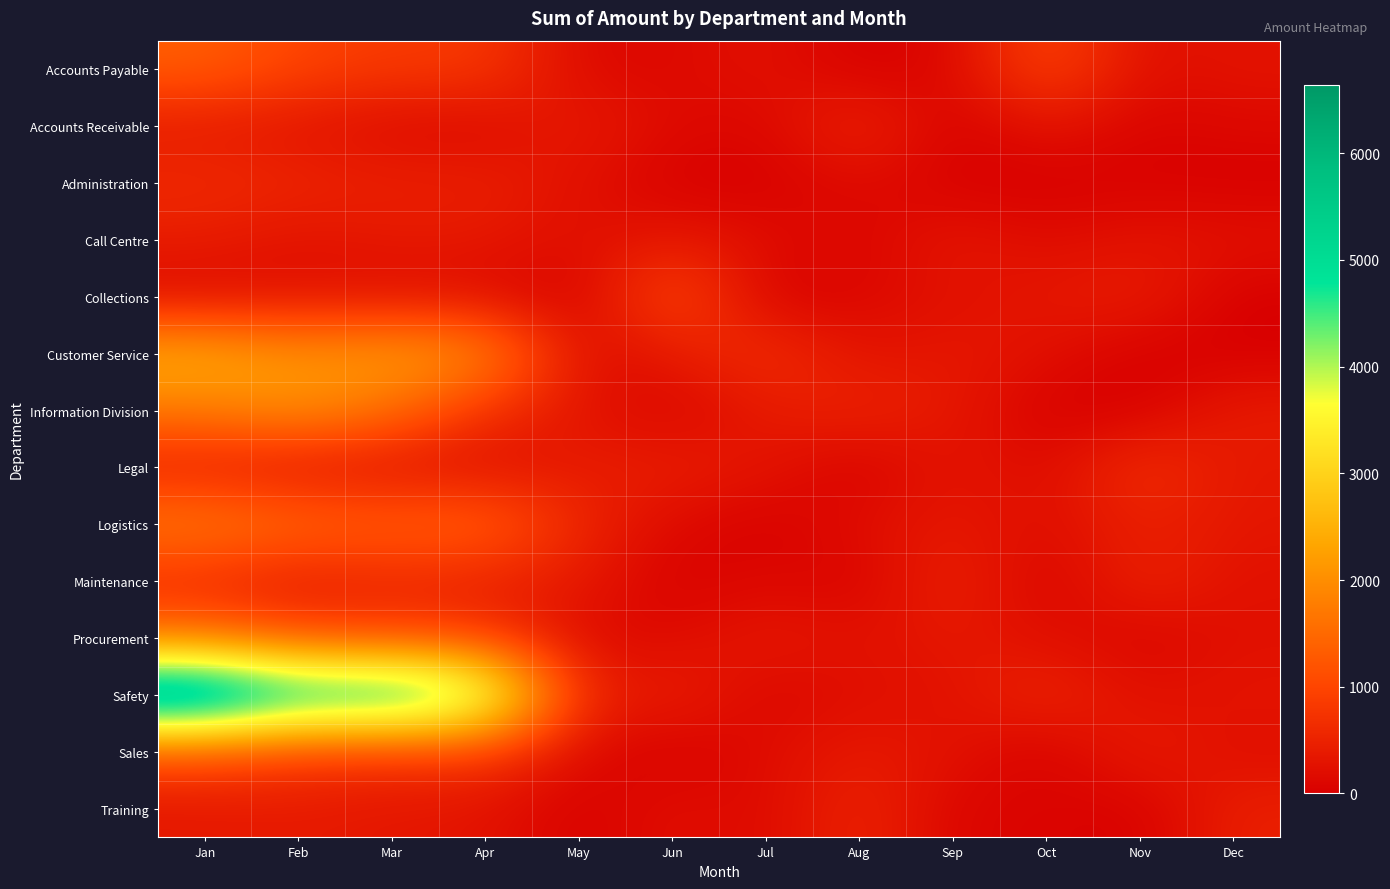

Which series has the widest spread of values?

Safety